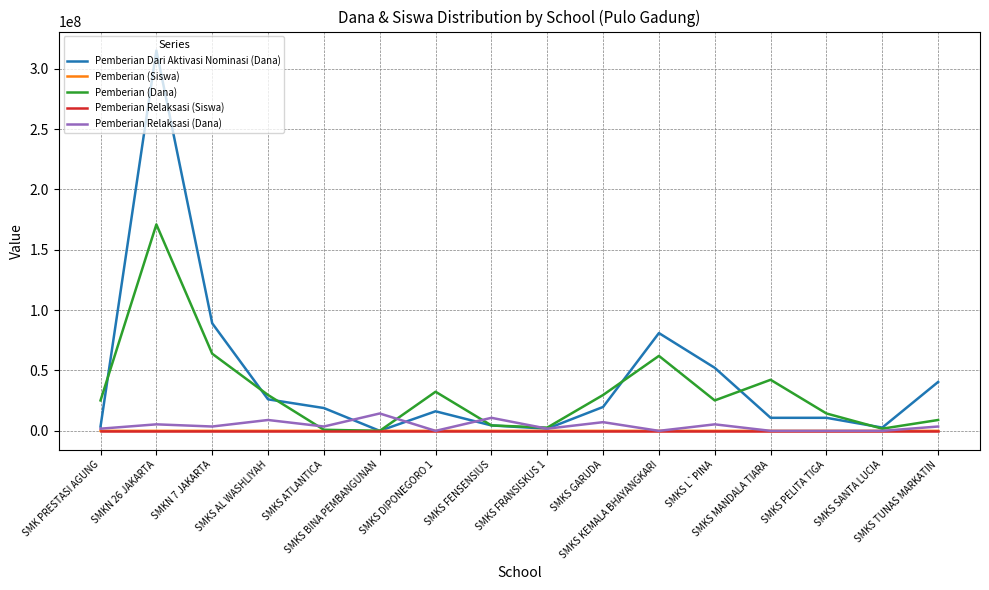

Which series has the widest spread of values?

Pemberian Dari Aktivasi Nominasi (Dana)